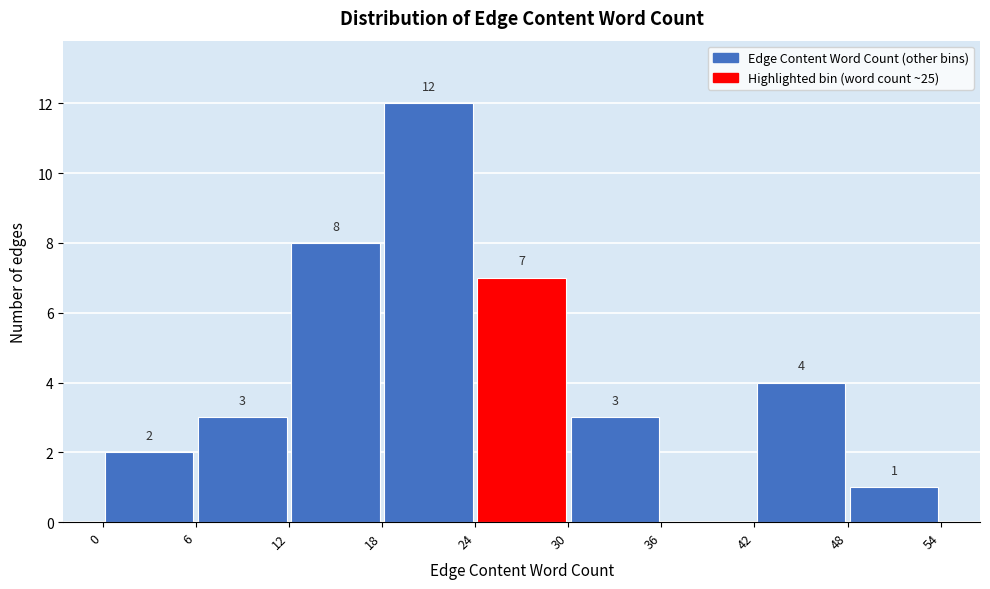

Over which range of the x-axis is the bar tallest?

18 to 24